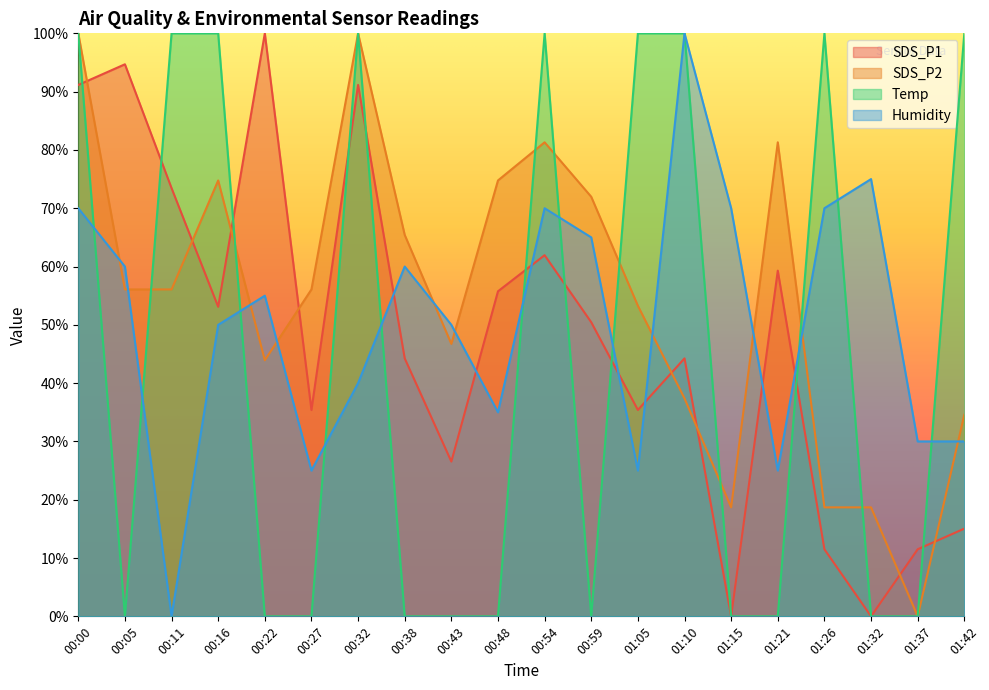

Reading left to right, what are all the values shown in this chart?

SDS_P1: 00:00=91.2	00:05=94.7	00:11=73.5	00:16=53.1	00:22=100.0	00:27=35.4	00:32=91.2	00:38=44.2	00:43=26.5	00:48=55.8	00:54=61.9	00:59=50.4	01:05=35.4	01:10=44.2	01:15=0.0	01:21=59.3	01:26=11.5	01:32=0.0	01:37=11.5	01:42=15.0
SDS_P2: 00:00=100.0	00:05=56.1	00:11=56.1	00:16=74.8	00:22=43.9	00:27=56.1	00:32=100.0	00:38=65.4	00:43=46.7	00:48=74.8	00:54=81.3	00:59=72.0	01:05=53.3	01:10=37.4	01:15=18.7	01:21=81.3	01:26=18.7	01:32=18.7	01:37=0.0	01:42=34.6
Temp: 00:00=100.0	00:05=0.0	00:11=100.0	00:16=100.0	00:22=0.0	00:27=0.0	00:32=100.0	00:38=0.0	00:43=0.0	00:48=0.0	00:54=100.0	00:59=0.0	01:05=100.0	01:10=100.0	01:15=0.0	01:21=0.0	01:26=100.0	01:32=0.0	01:37=0.0	01:42=100.0
Humidity: 00:00=70.0	00:05=60.0	00:11=0.0	00:16=50.0	00:22=55.0	00:27=25.0	00:32=40.0	00:38=60.0	00:43=50.0	00:48=35.0	00:54=70.0	00:59=65.0	01:05=25.0	01:10=100.0	01:15=70.0	01:21=25.0	01:26=70.0	01:32=75.0	01:37=30.0	01:42=30.0